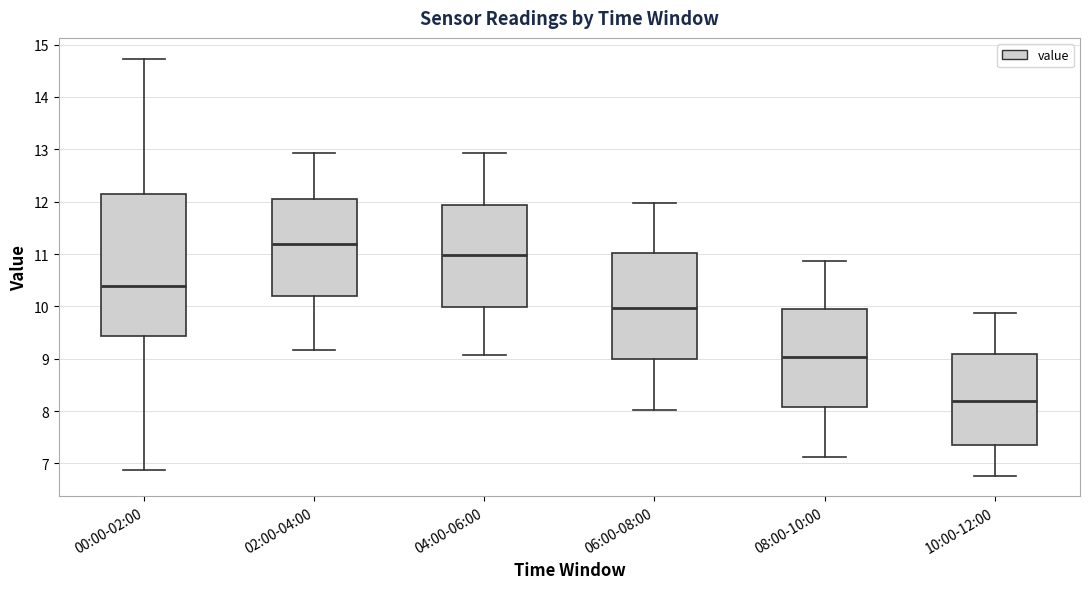

Reading left to right, transcribe this box plot: for each box, give where its median line is, the range the box spans, and where its two whiskers end, as read against the y-axis. The values are not printed on the chart, so give them approximately, as read against the axis.

00:00-02:00: median 10.4, box 9.4 to 12.2, whiskers 6.9 to 14.7
02:00-04:00: median 11.2, box 10.2 to 12.1, whiskers 9.2 to 12.9
04:00-06:00: median 11.0, box 10.0 to 11.9, whiskers 9.1 to 12.9
06:00-08:00: median 10.0, box 9.0 to 11.0, whiskers 8.0 to 12.0
08:00-10:00: median 9.0, box 8.1 to 9.9, whiskers 7.1 to 10.9
10:00-12:00: median 8.2, box 7.4 to 9.1, whiskers 6.8 to 9.9